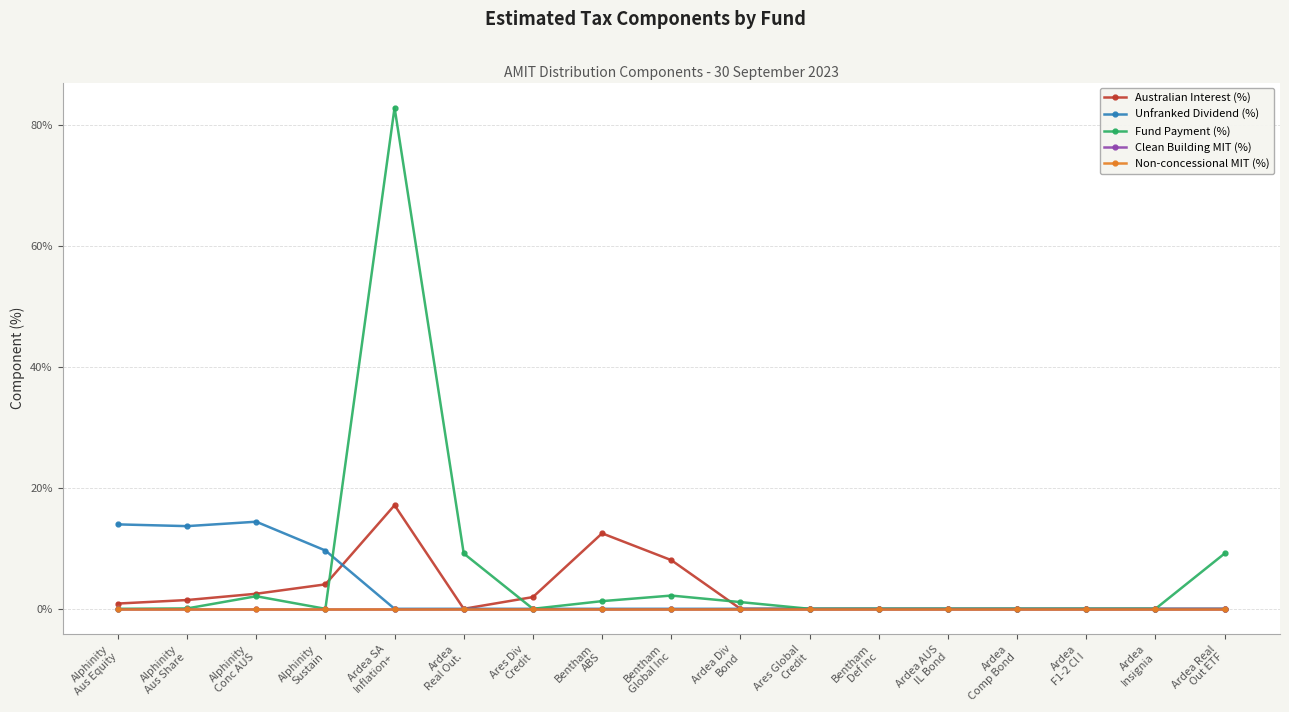

Which has a higher value, Ares Global
Credit or Alphinity
Sustain?

Alphinity
Sustain